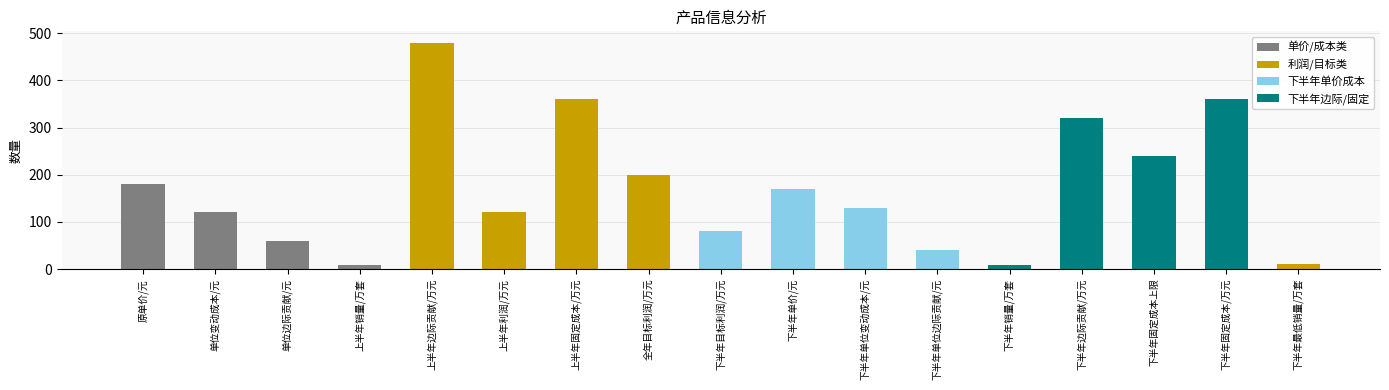

Which has a higher value, 下半年目标利润/万元 or 原单价/元?

原单价/元